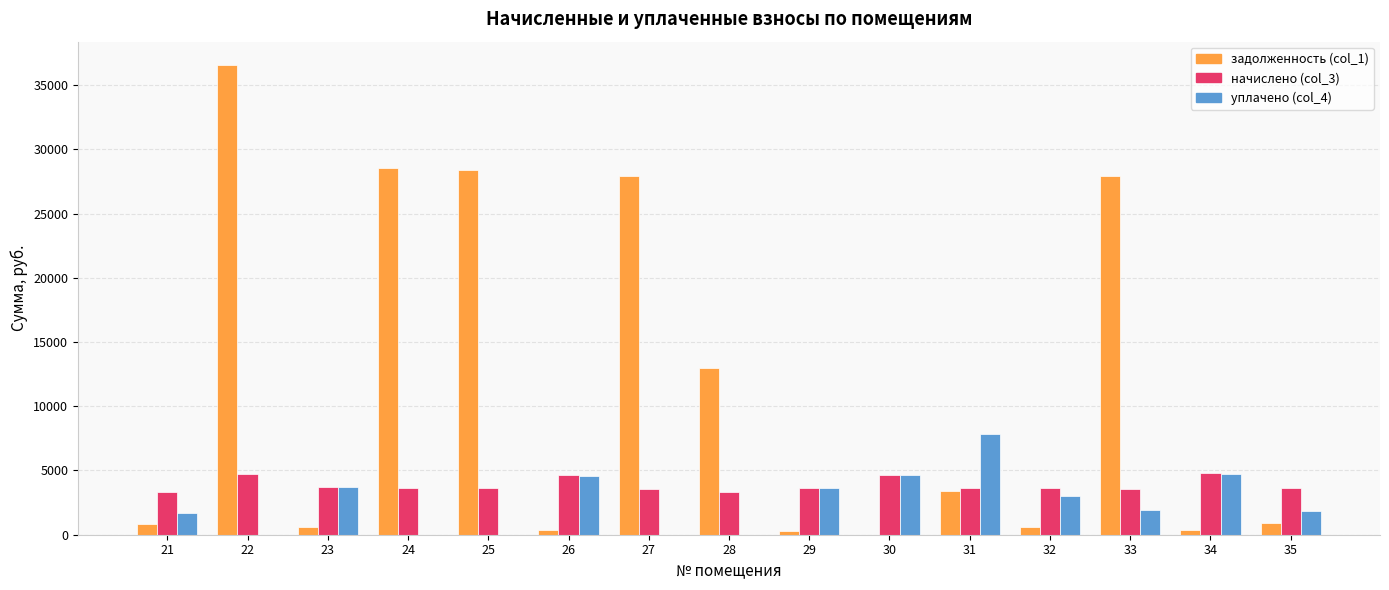

What is the sum of all уплачено (col_4) values?

37497.4